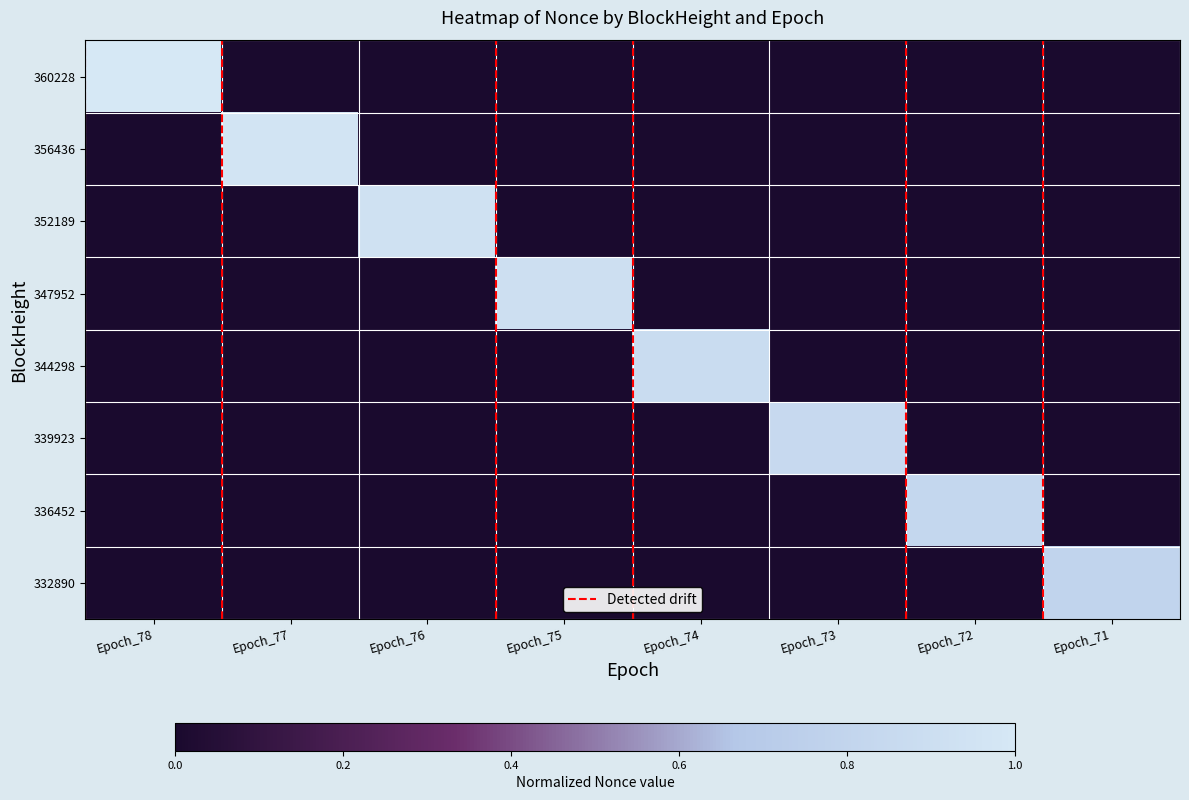

Which series has the largest total across all categories?

360228